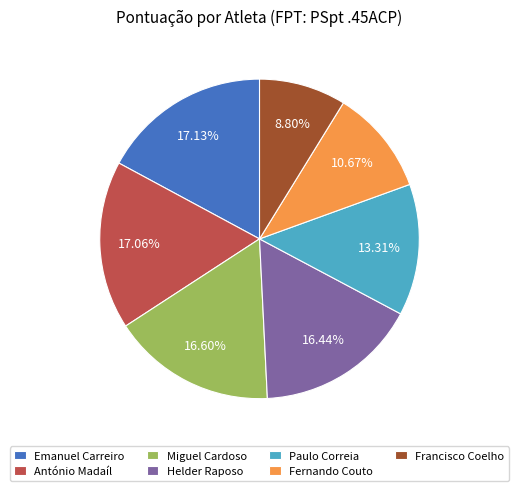

Combined, do Francisco Coelho and Miguel Cardoso account for over 50%?

No